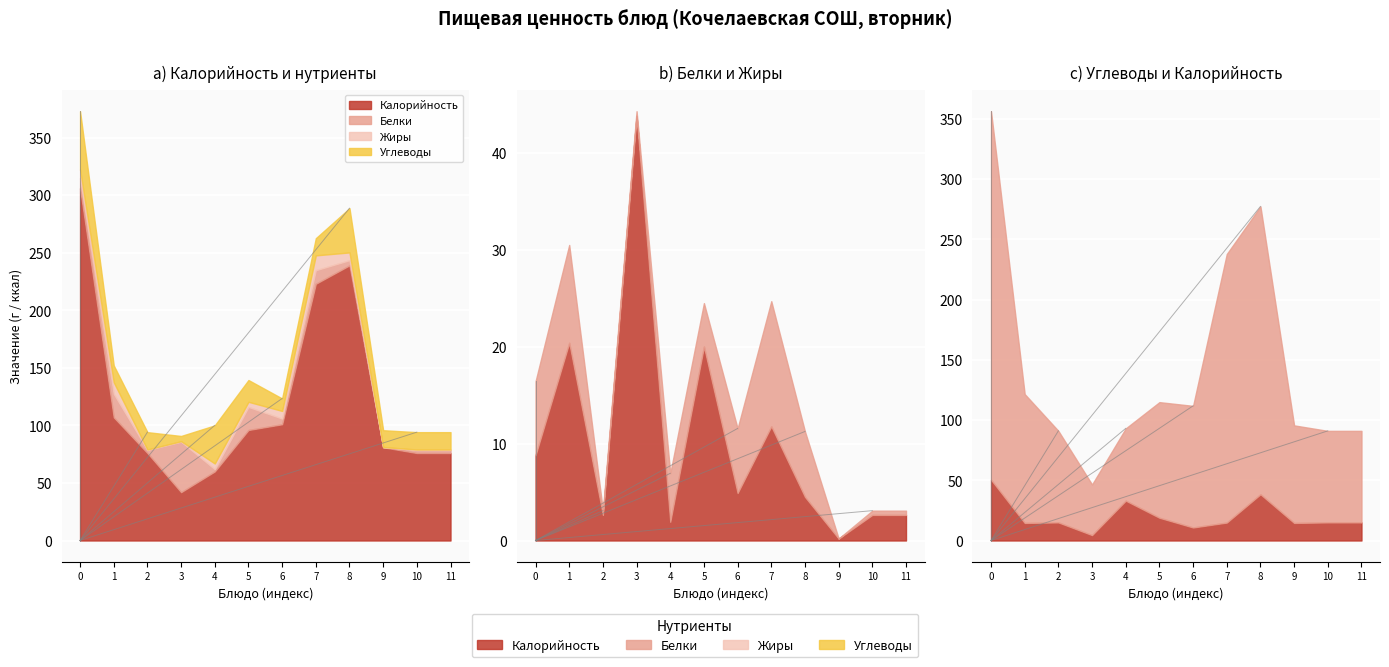

True or false: Жиры and Углеводы cross at least once.

False